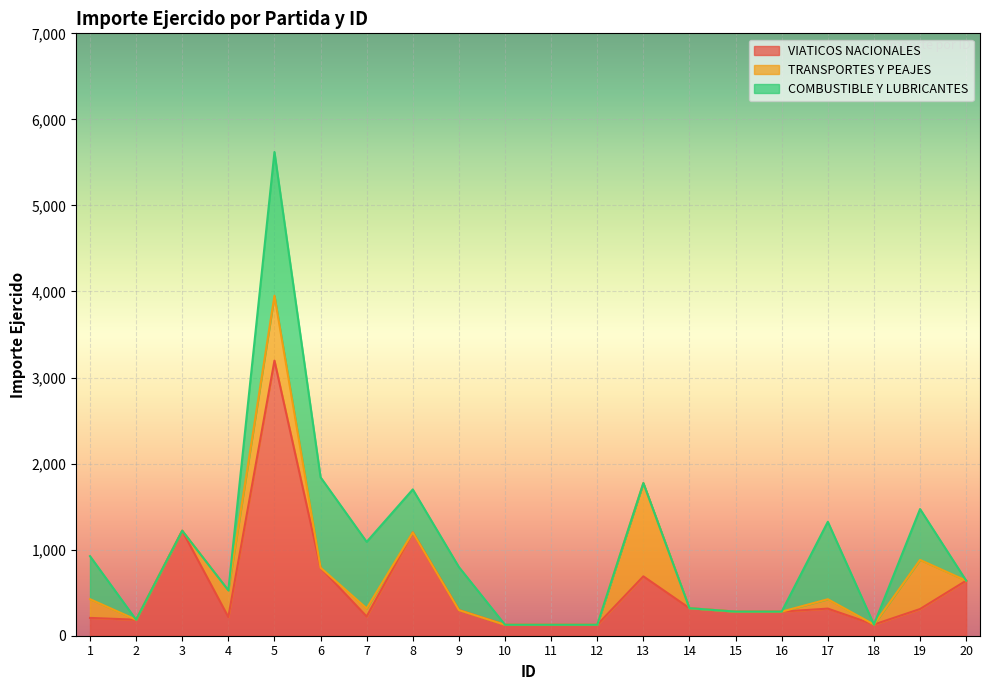

True or false: COMBUSTIBLE Y LUBRICANTES and TRANSPORTES Y PEAJES intersect in this chart.

True